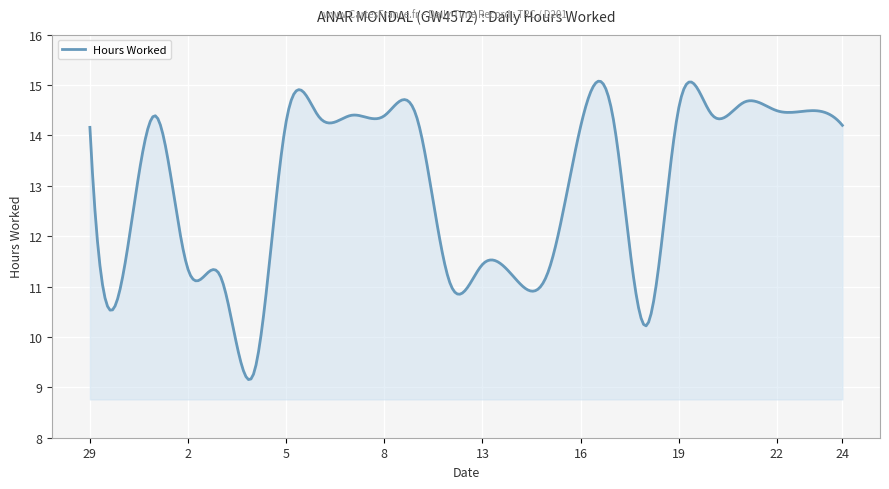

What is the greatest value displayed?

15.1